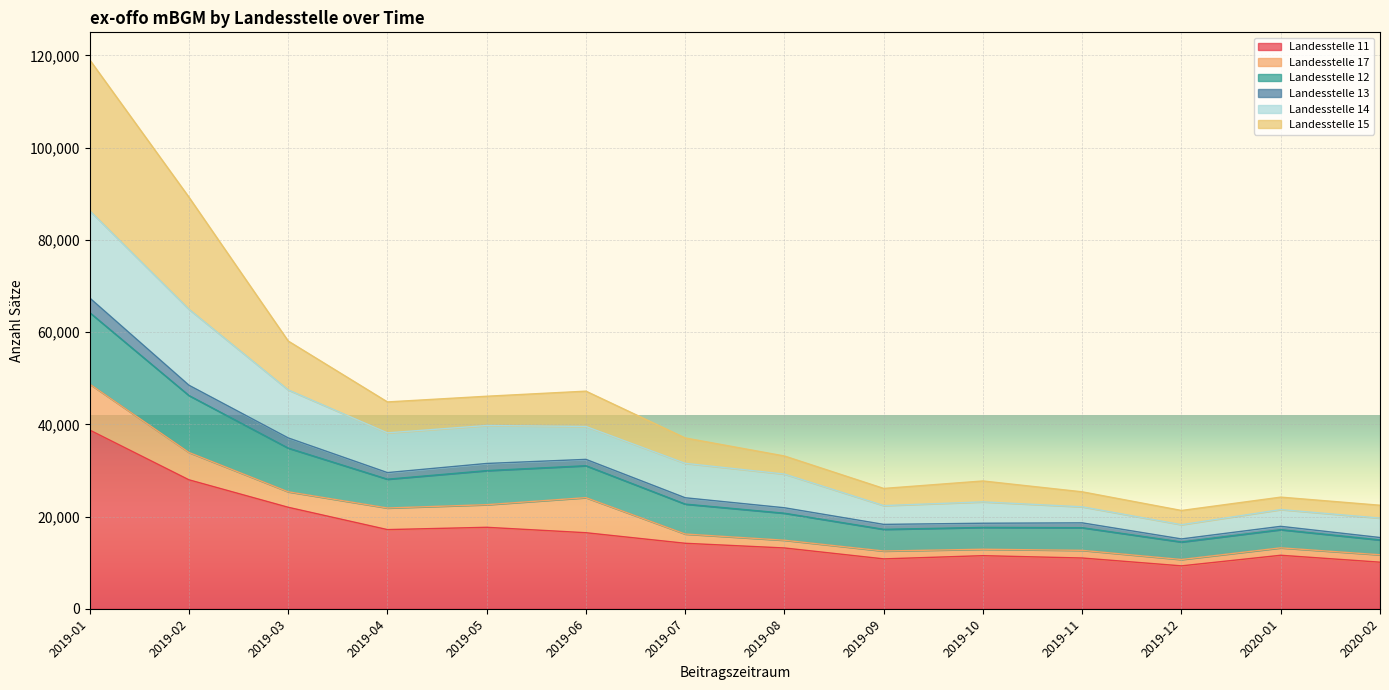

At which category is the sum across all series the highest?

2019-01